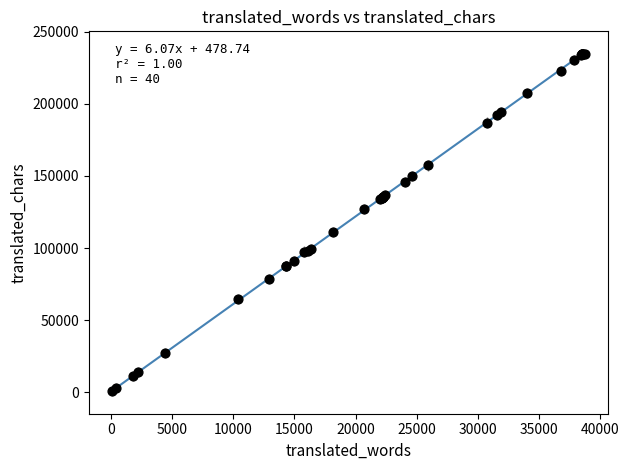

What Y value in the scatter plot is closest to 117742?

111460